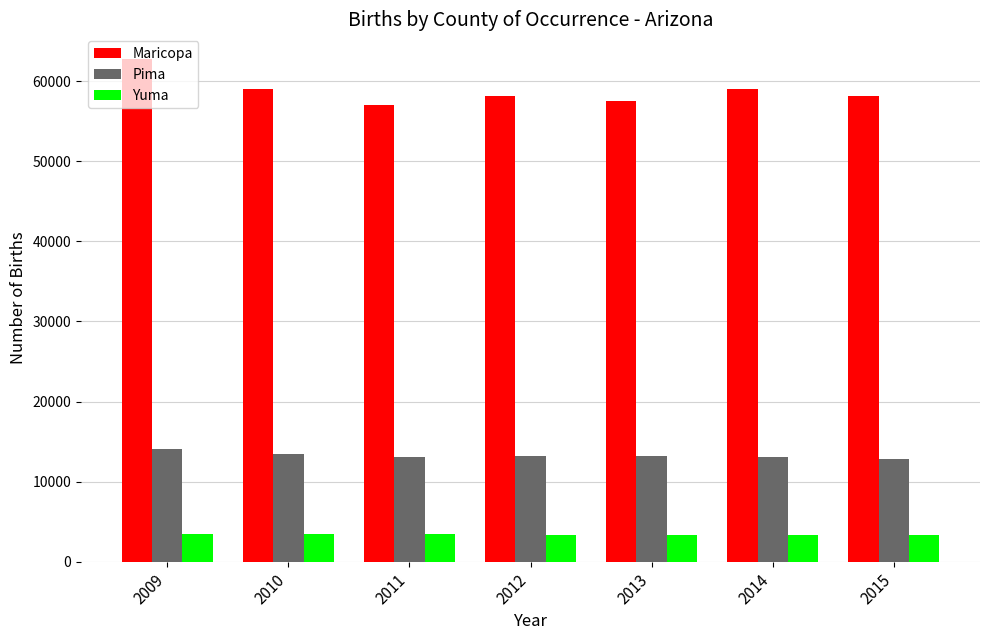

What are all the series names shown in the legend?

Maricopa, Pima, Yuma